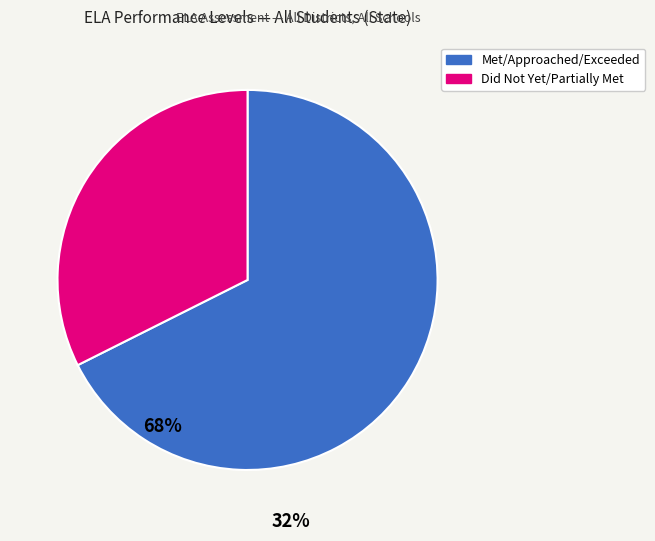

Does any single category account for the majority?

Yes